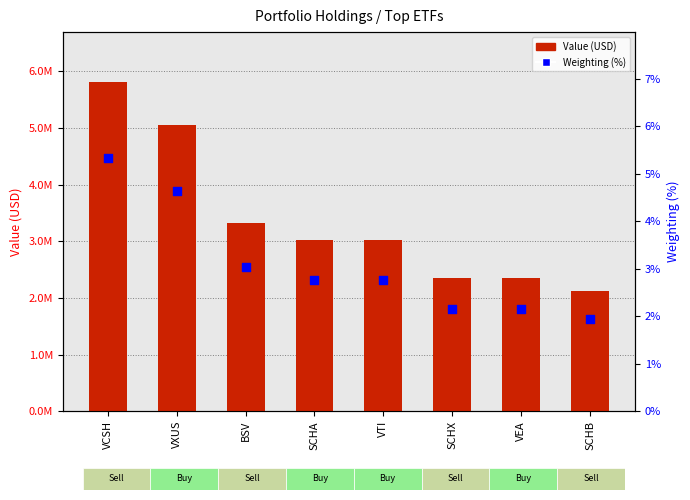

What are all the series names shown in the legend?

Value (USD), Weighting (%)